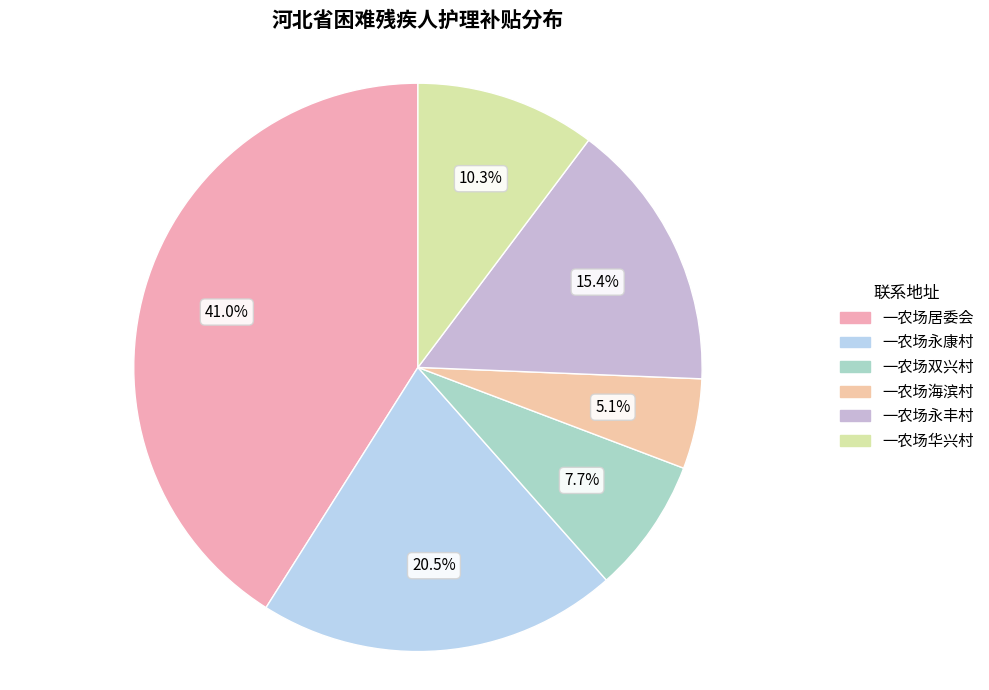

To the nearest percent, what is the difference between the 一农场华兴村 and 一农场海滨村 slice percentages?

5%